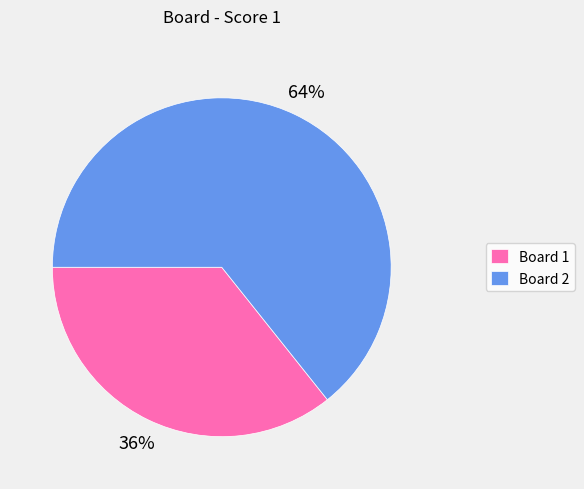

To the nearest percent, what is the average slice percentage?

50%